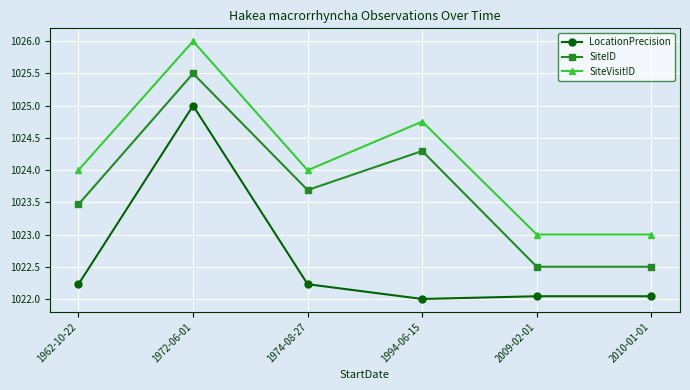

The value of SiteVisitID at 1994-06-15 is 1393.9. True or false?

False